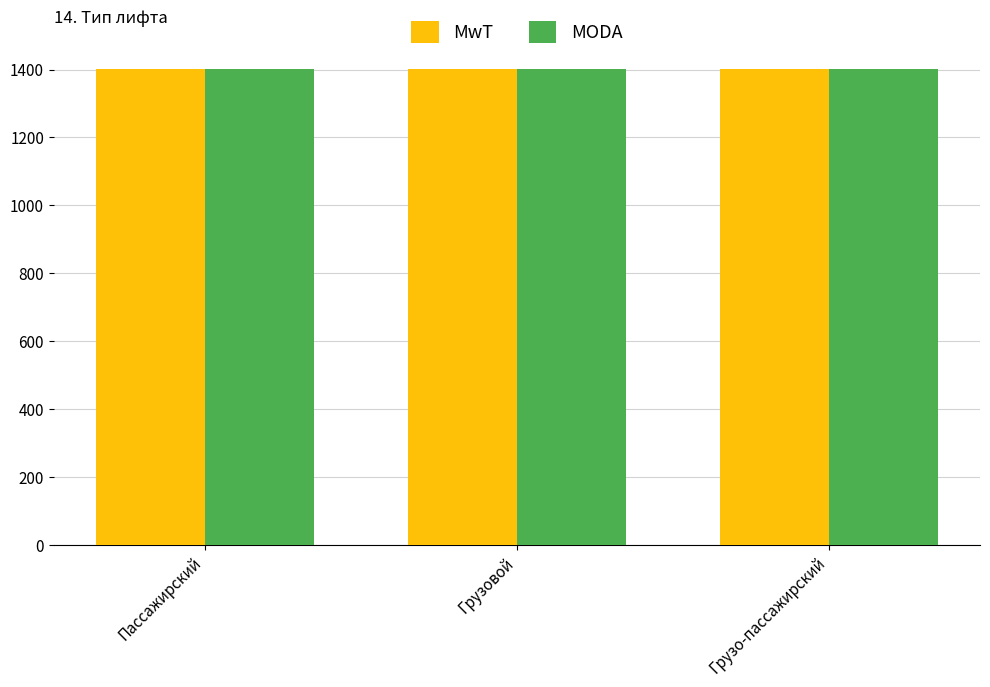

What is the total value across all series at Грузо-пассажирский?

2806